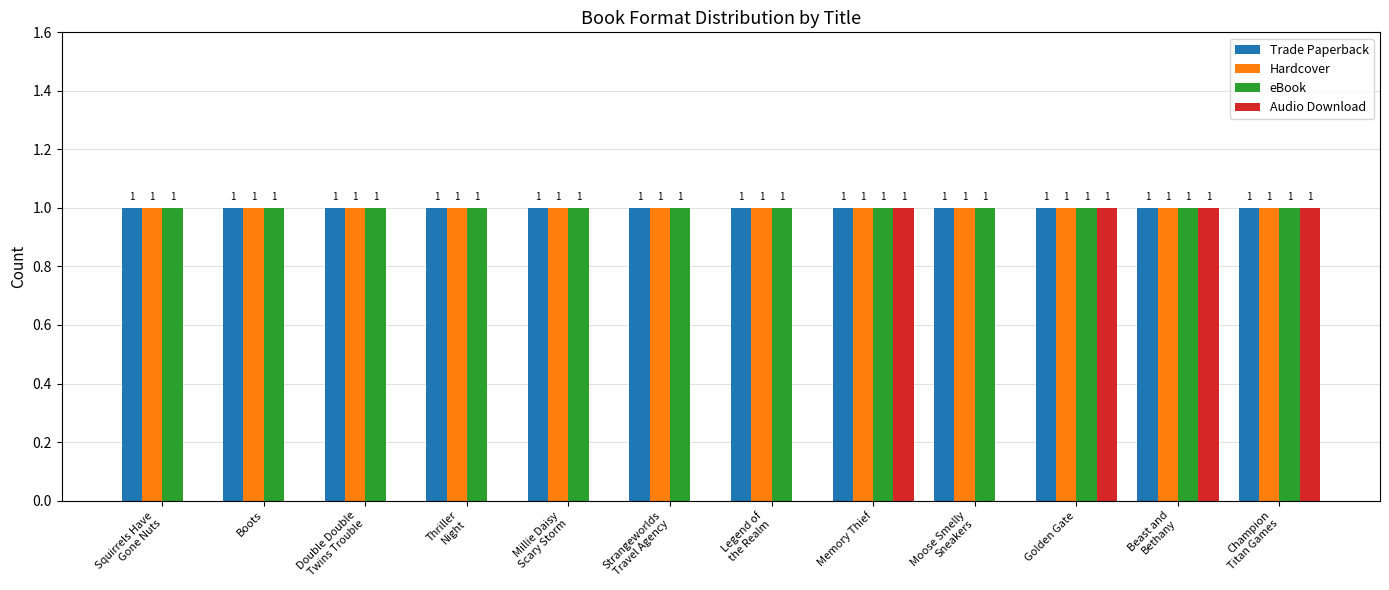

What are all the series names shown in the legend?

Trade Paperback, Hardcover, eBook, Audio Download